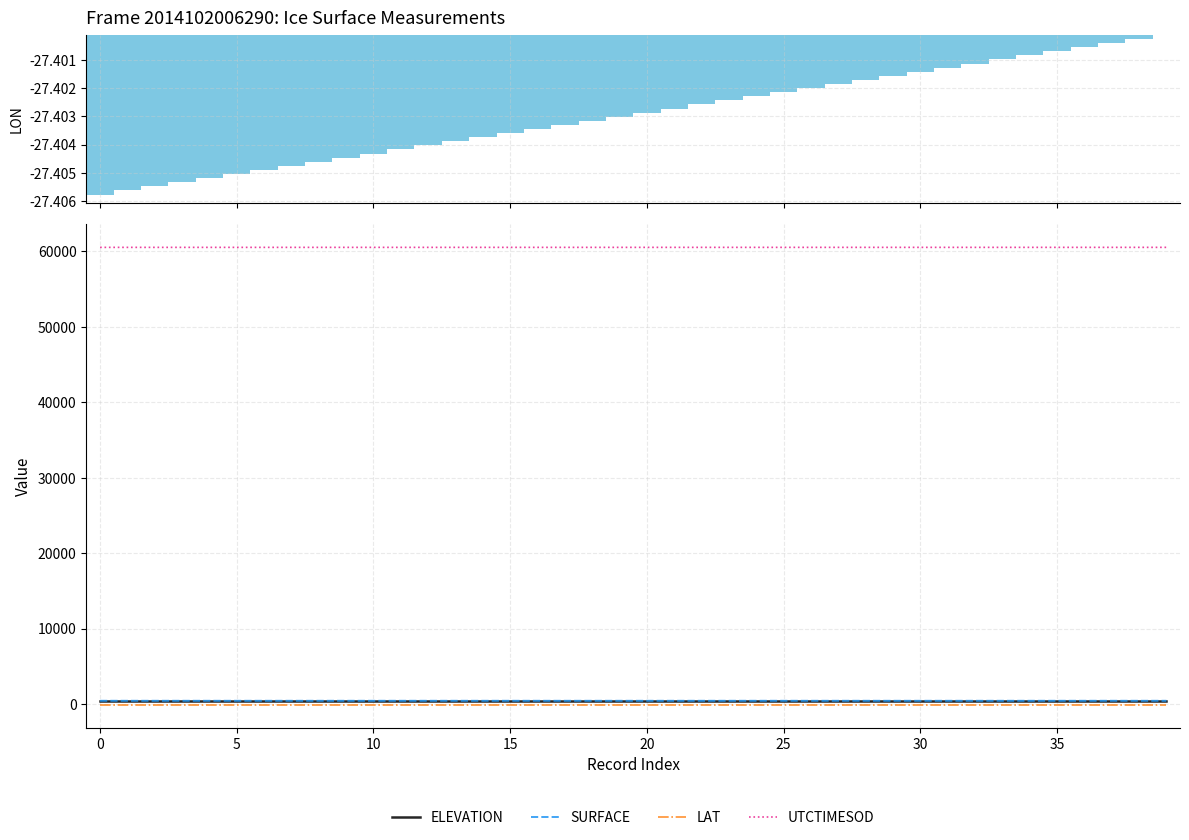

How many series are shown in this chart?

5